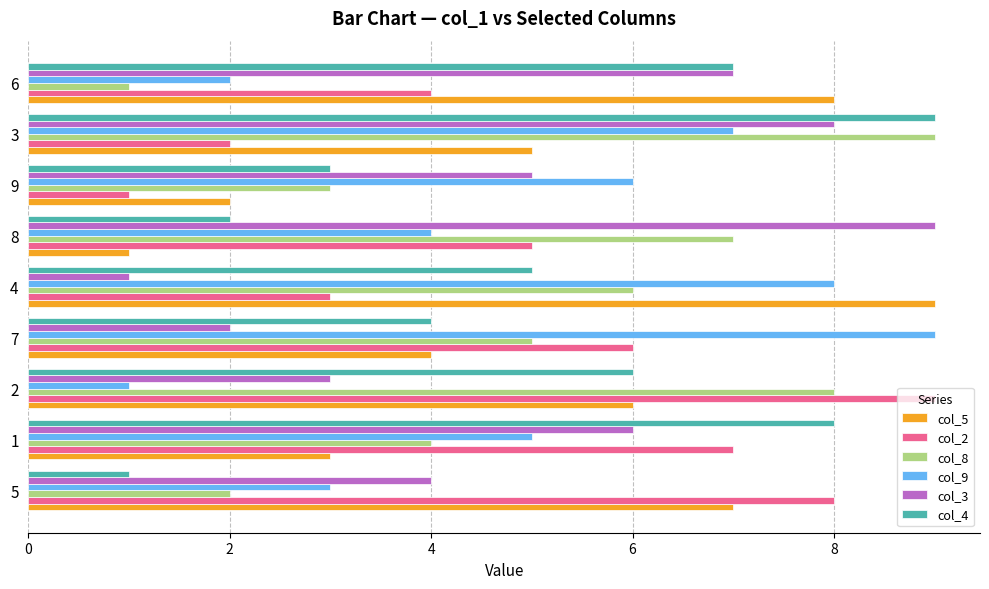

Which series changed the most between 2 and 7?

col_9